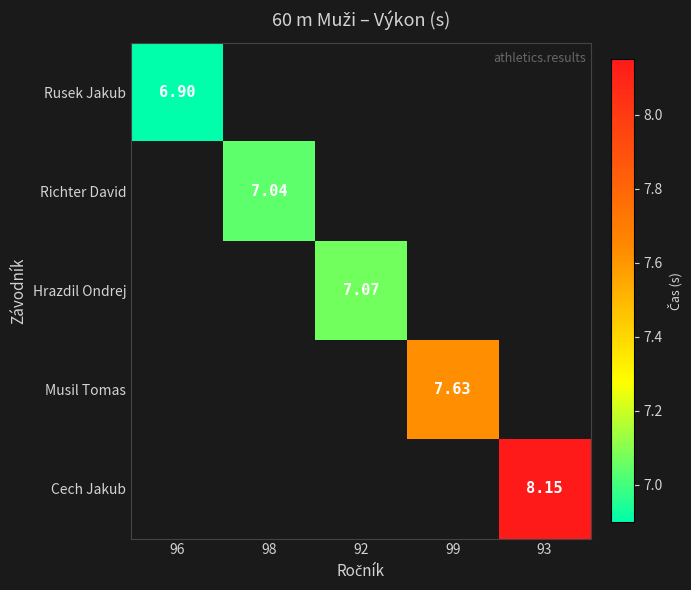

The value of Richter David at 98 is 11.3. True or false?

False